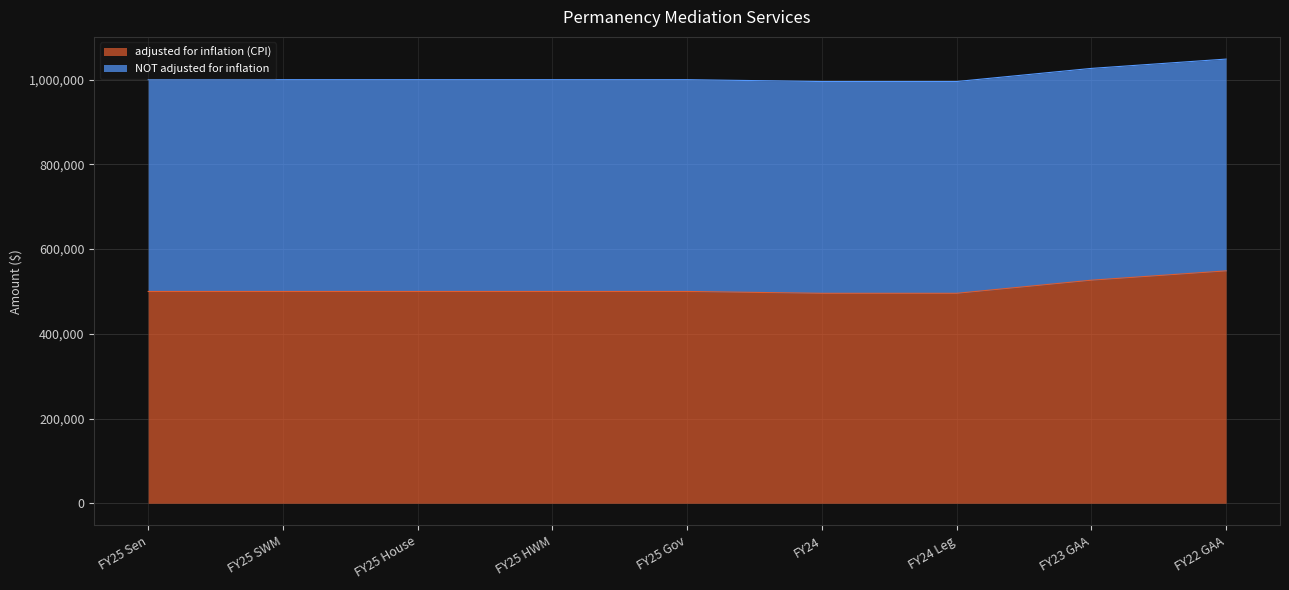

What is the difference between the second highest and minimum values?

30976